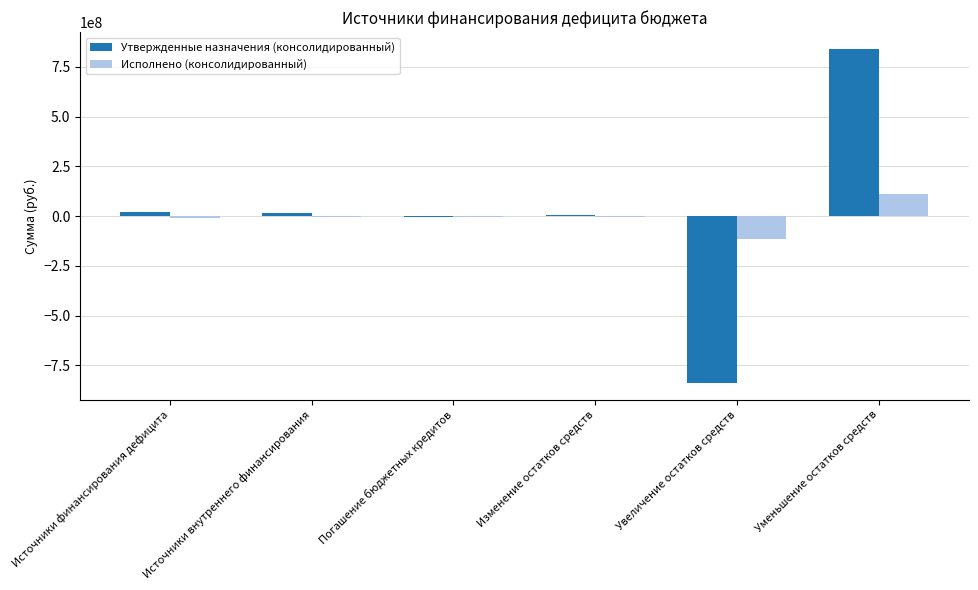

True or false: Исполнено (консолидированный) has a value of -115581141.7 at Увеличение остатков средств.

True